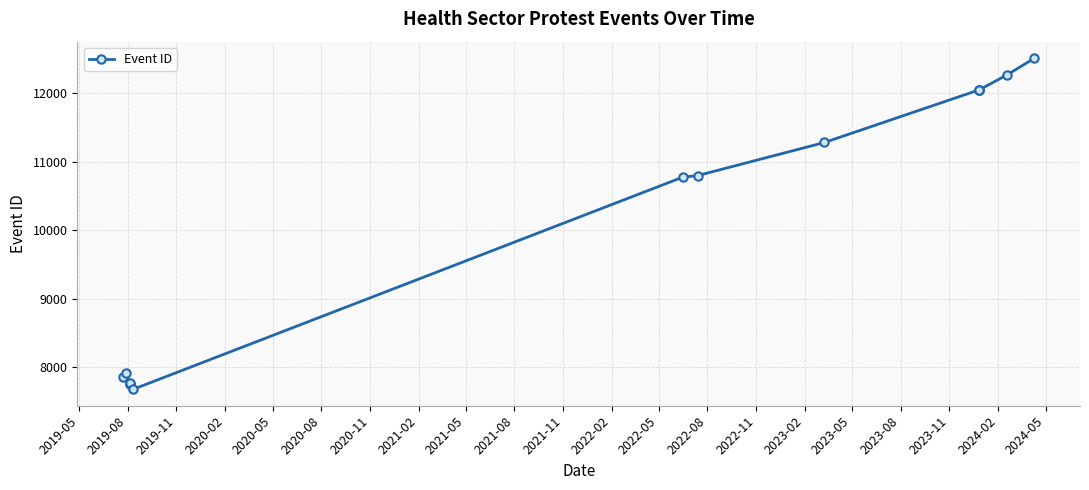

What is the average value?

10034